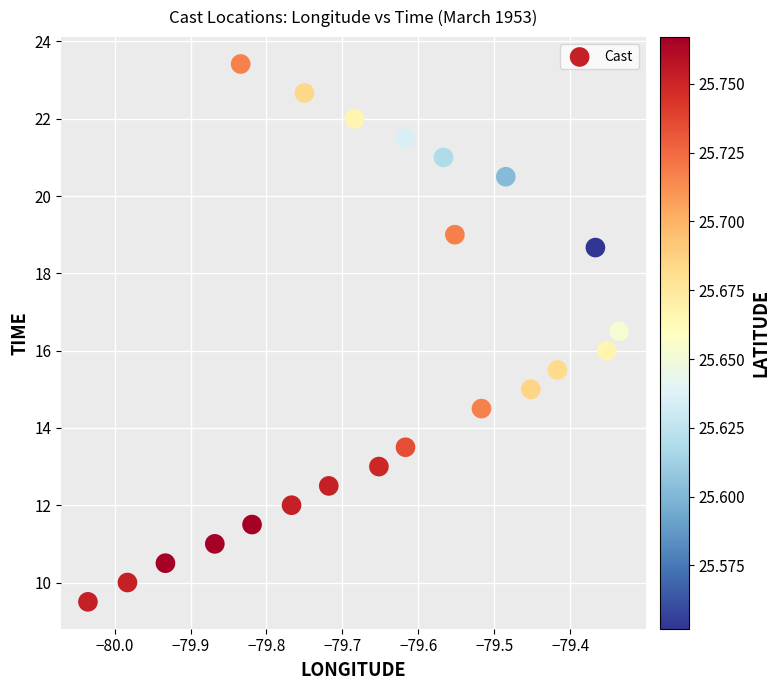

What is the range of X values (max minus min)?

0.7